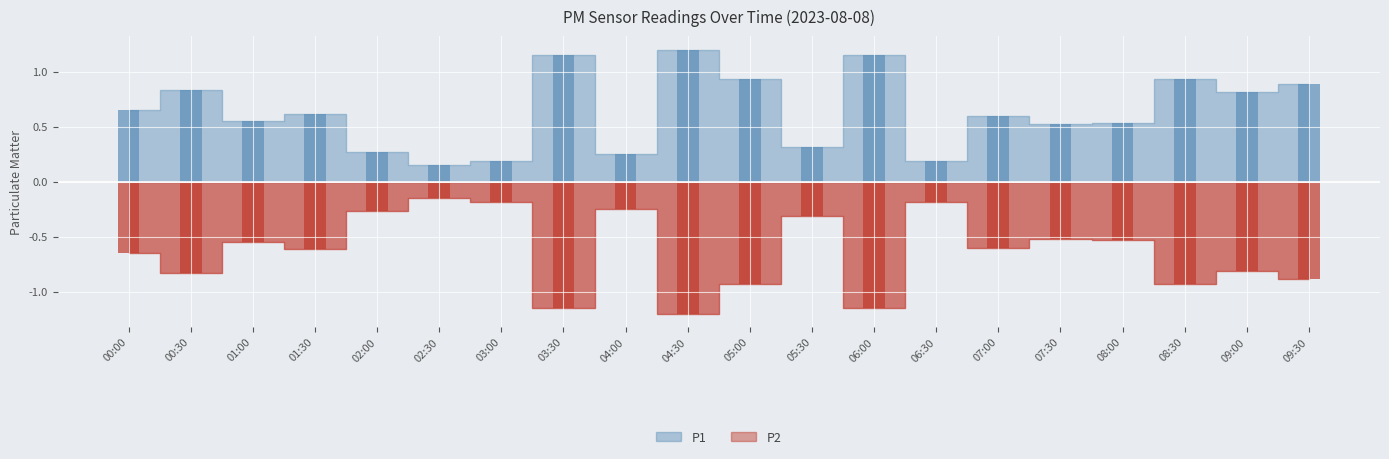

What position from the left is 07:30?

16